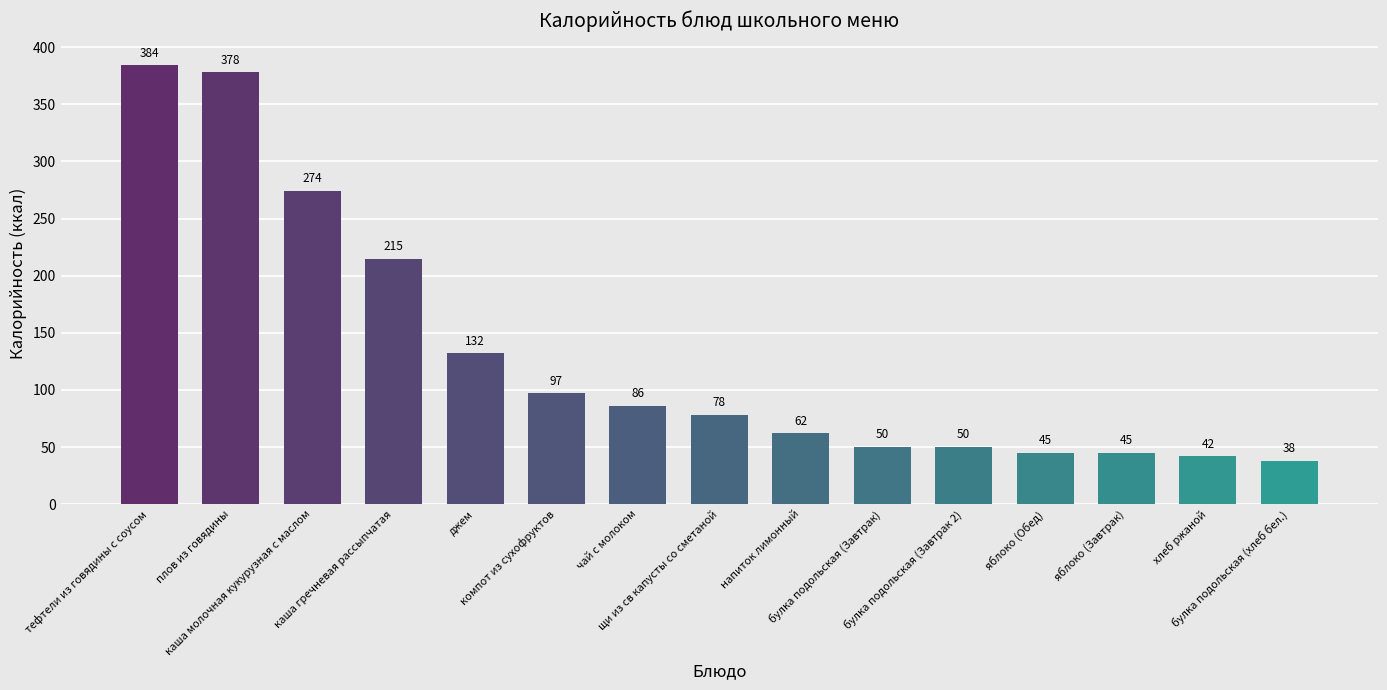

At which category does the chart reach its peak across all series?

тефтели из говядины с соусом